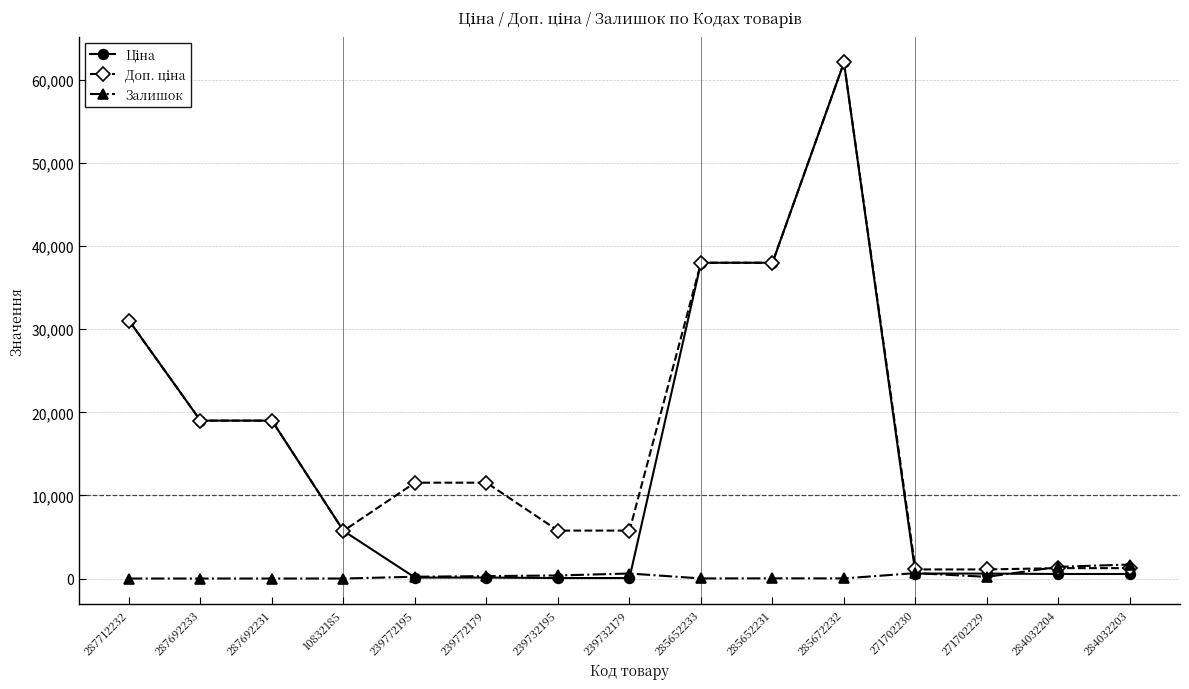

At which category is the sum across all series the highest?

285672232